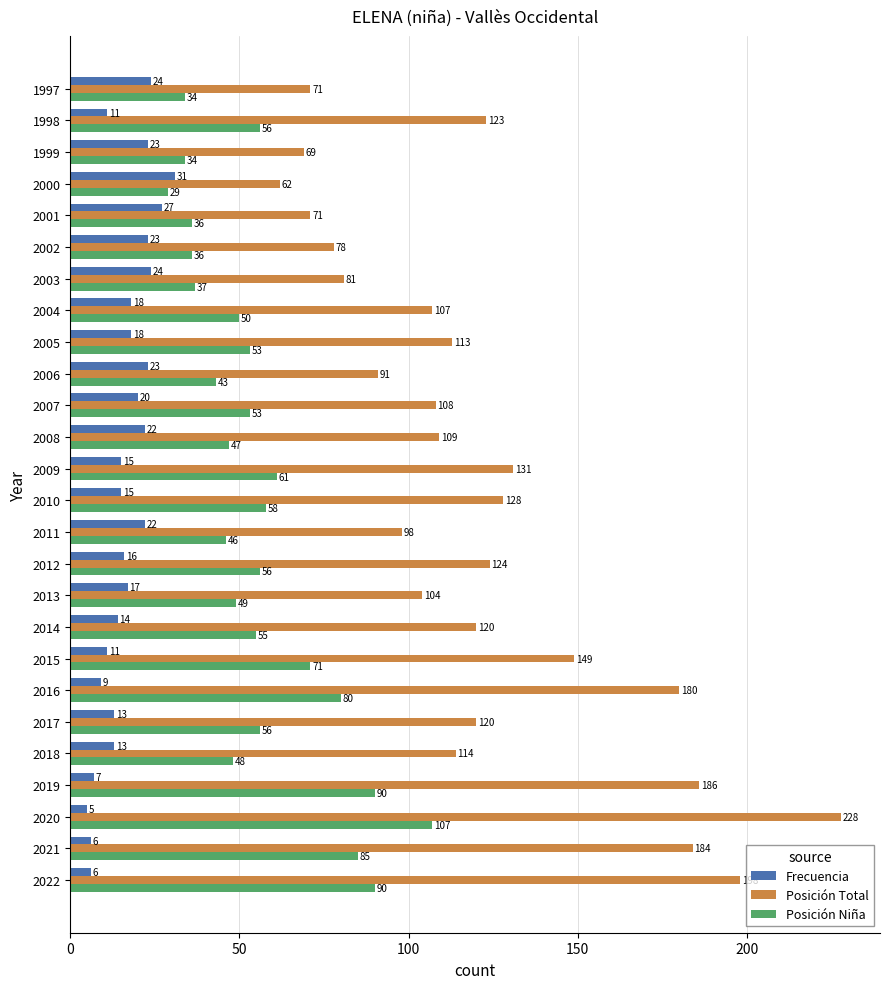

The Frecuencia series shows 23 at 2006. True or false?

True